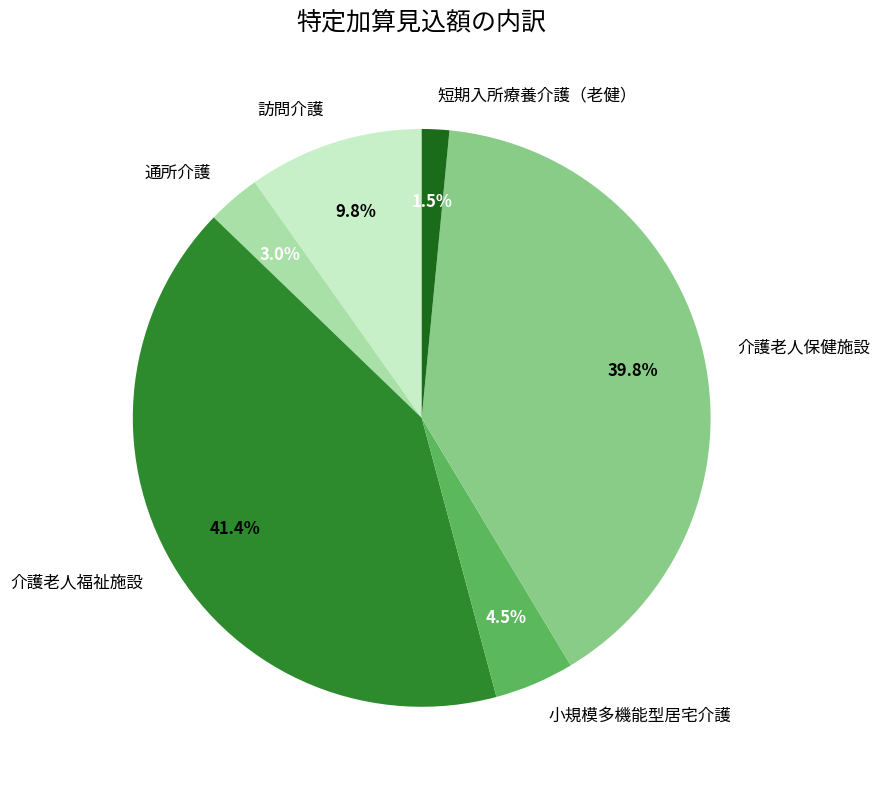

What portion of the pie excludes 短期入所療養介護（老健）?

98.5%